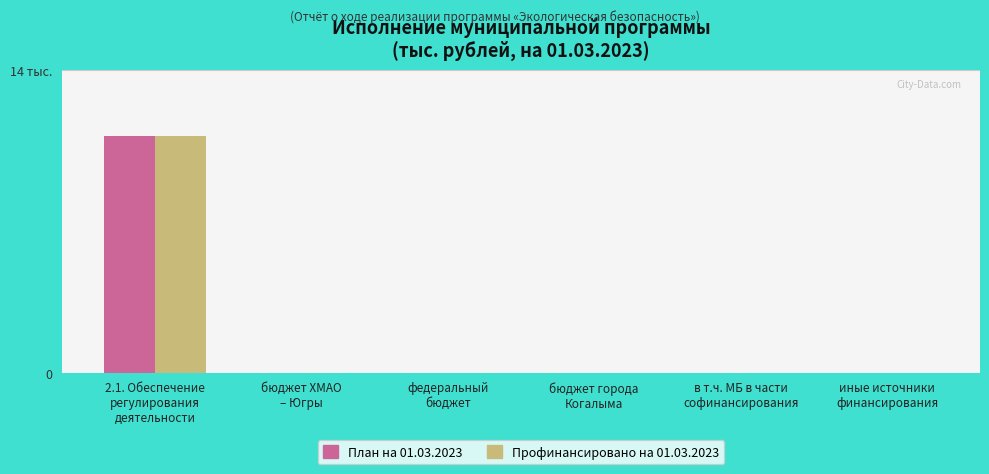

List the series in order of their peak value, lowest first.

План на 01.03.2023, Профинансировано на 01.03.2023